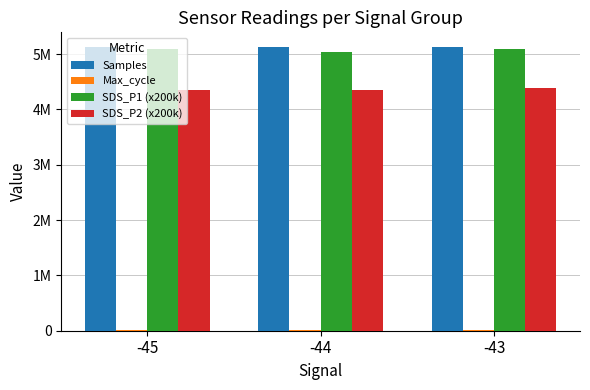

How many bars are there in total?

12